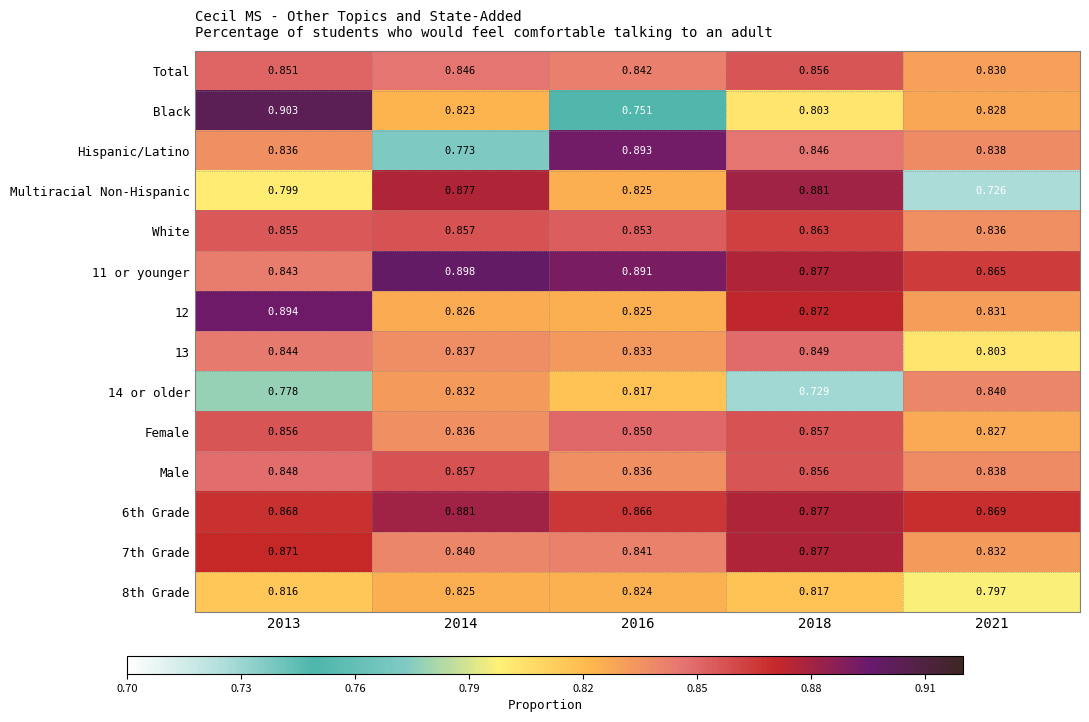

Is the value of 13 at 2021 greater than the value of Black at 2013?

No